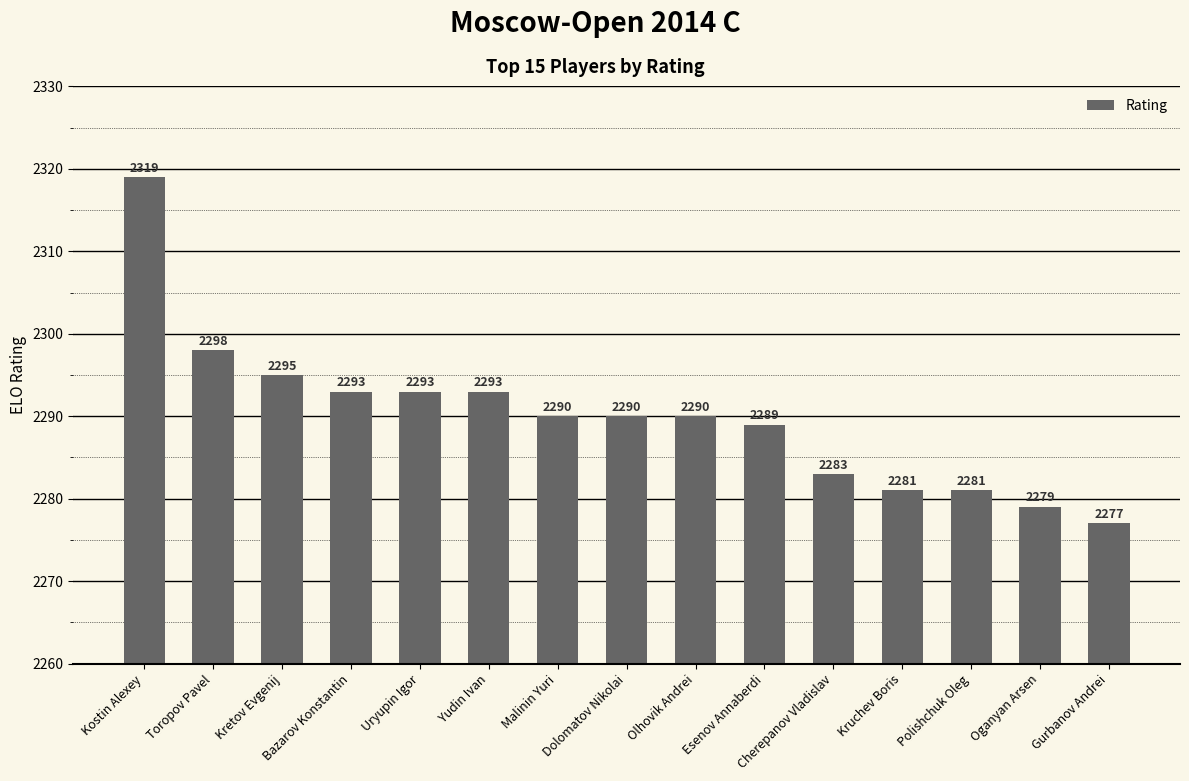

The chart shows a value of 1034 at Polishchuk Oleg. True or false?

False